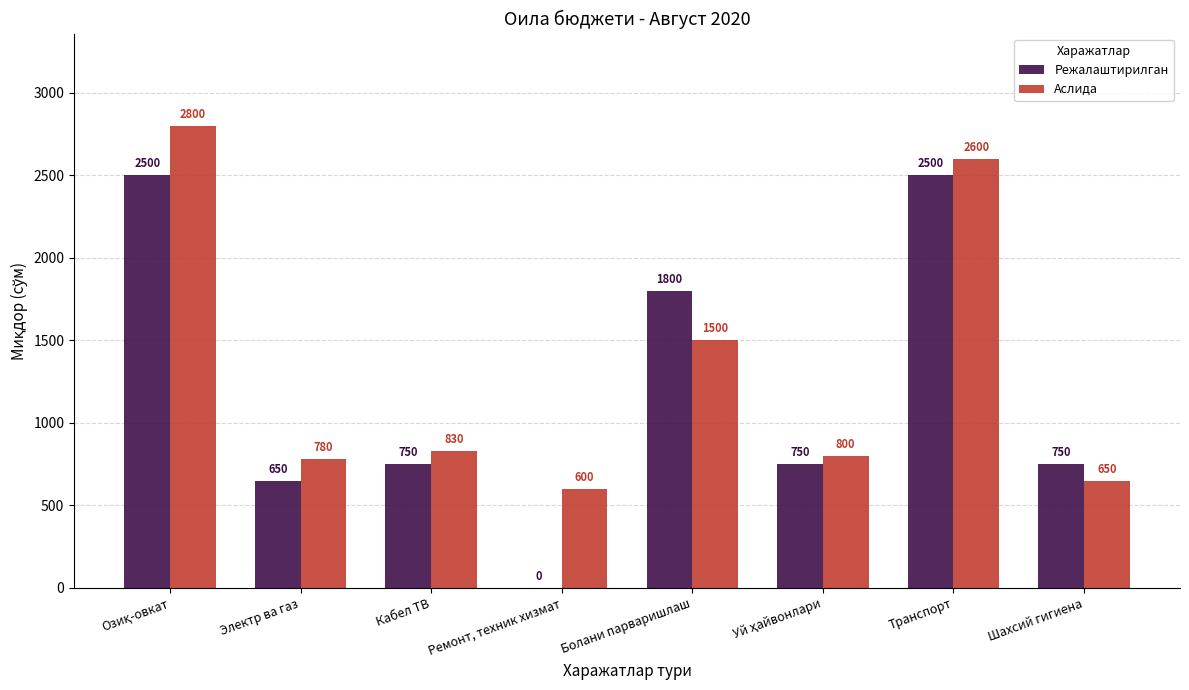

Reading left to right, list all the values displayed in this chart.

Режалаштирилган: 2500	650	750	0	1800	750	2500	750
Аслида: 2800	780	830	600	1500	800	2600	650